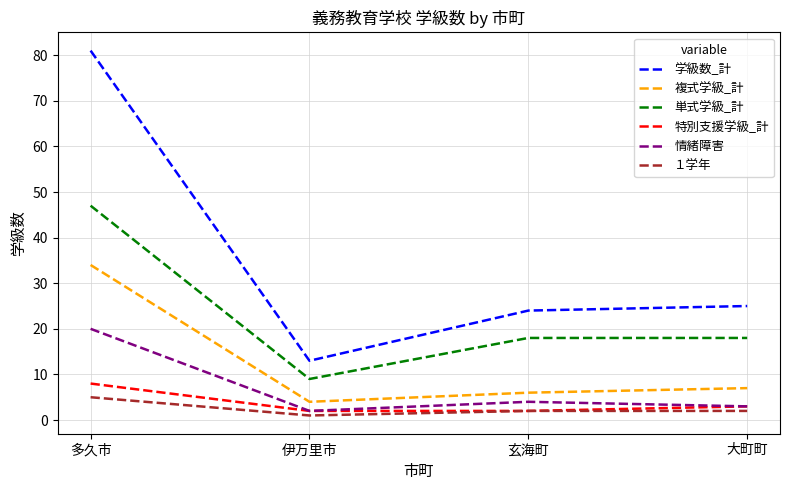

List the series in order of their peak value, highest first.

学級数_計, 単式学級_計, 複式学級_計, 情緒障害, 特別支援学級_計, １学年